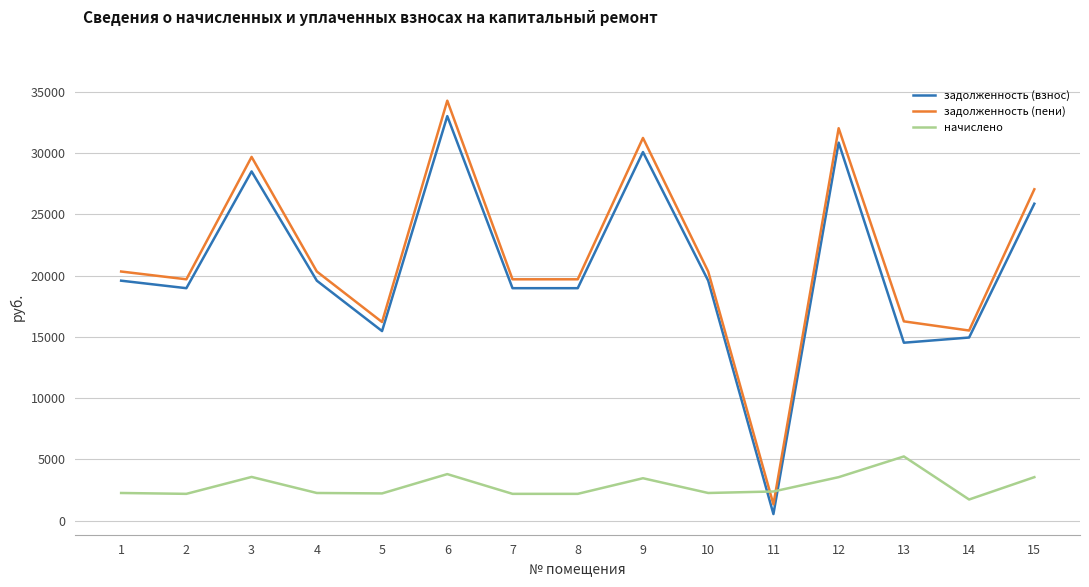

What is the difference between the maximum and minimum values in the задолженность (взнос) series?

32488.3